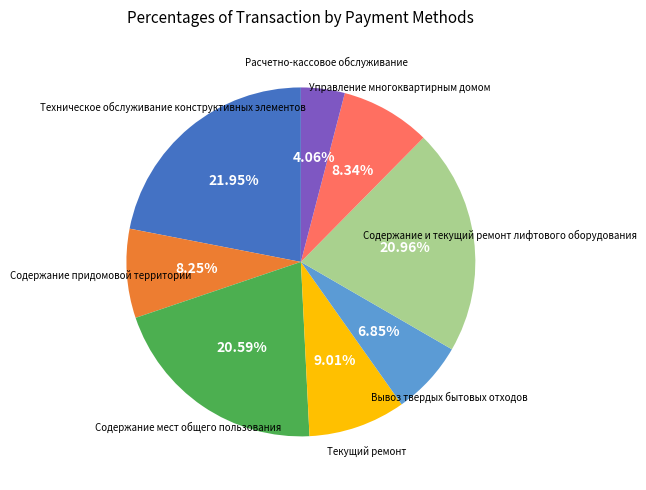

Does any single category account for the majority?

No